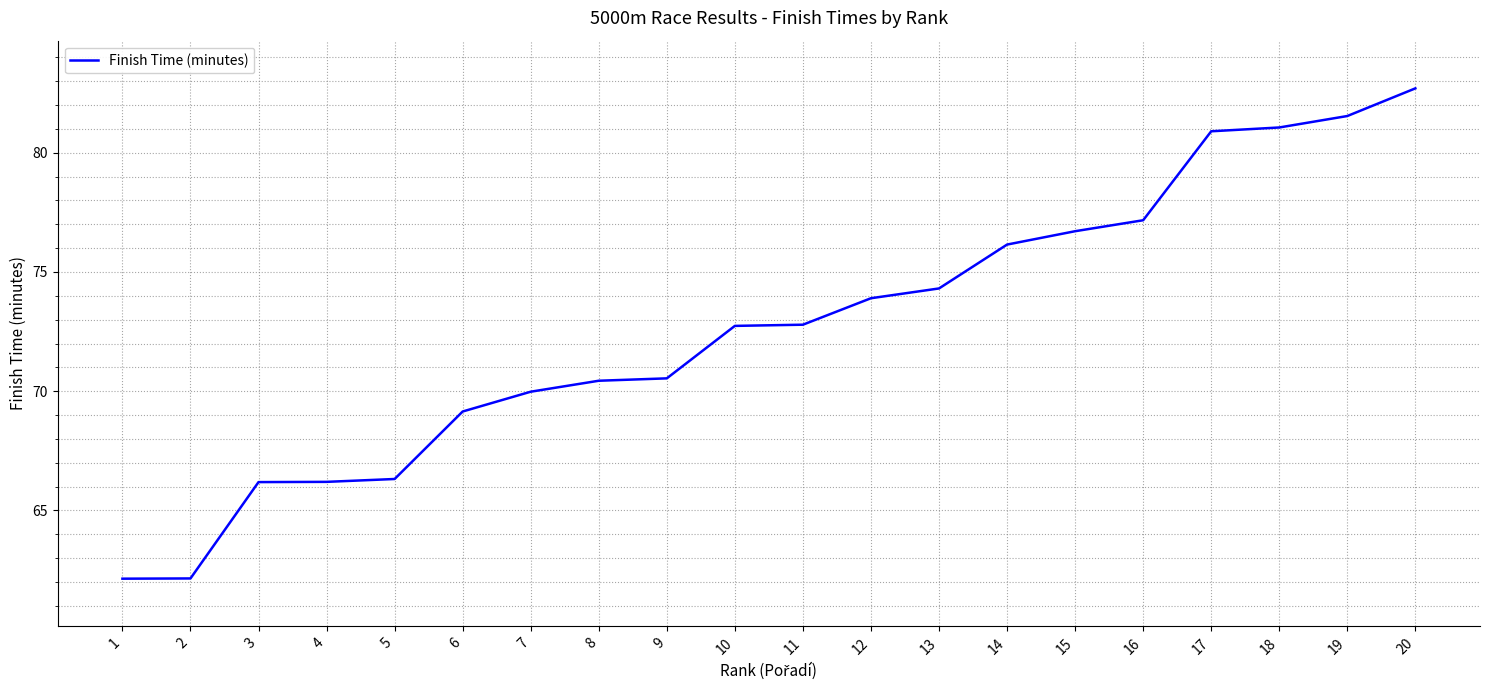

Where does the data first go above 72?

10